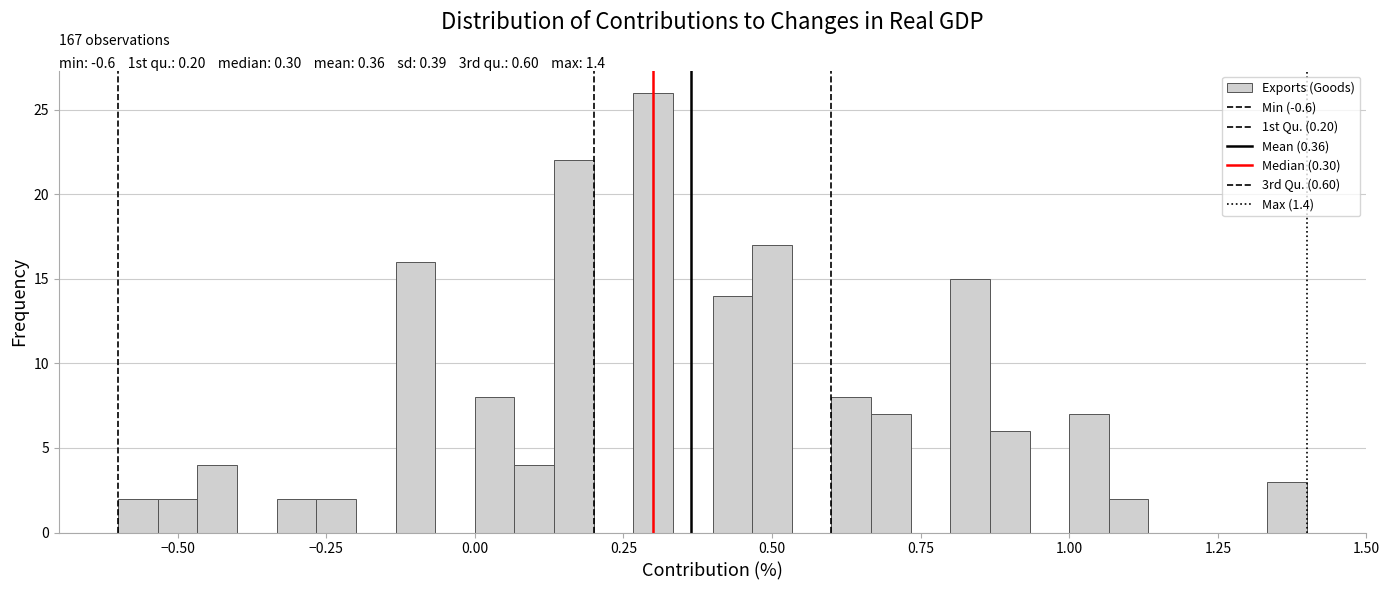

Read against the x-axis, roughly where is the centre of the tallest bar?

0.30